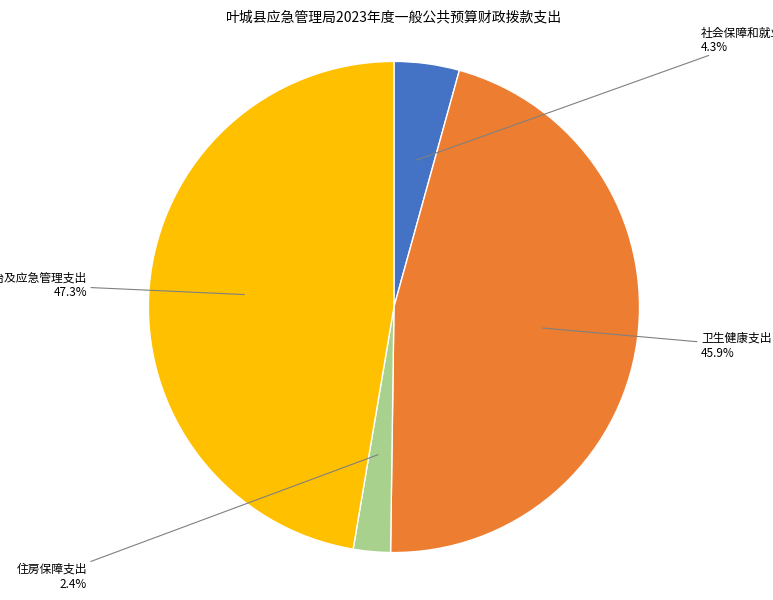

Is it true that 社会保障和就业支出 is 4% of the pie?

True